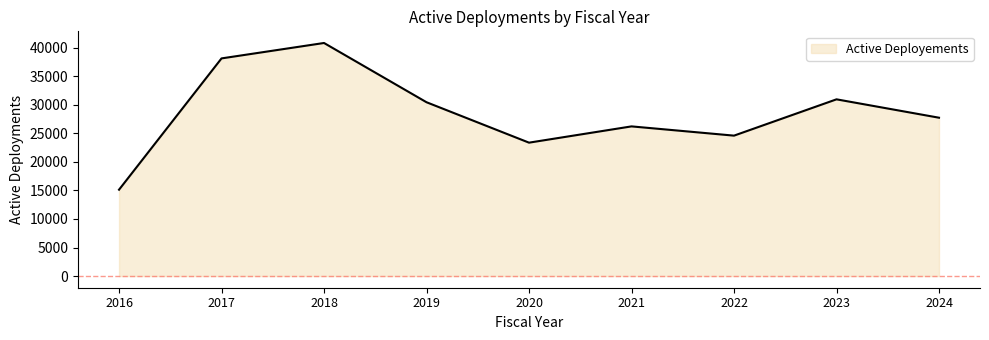

The value at 2024 is 40820. True or false?

False